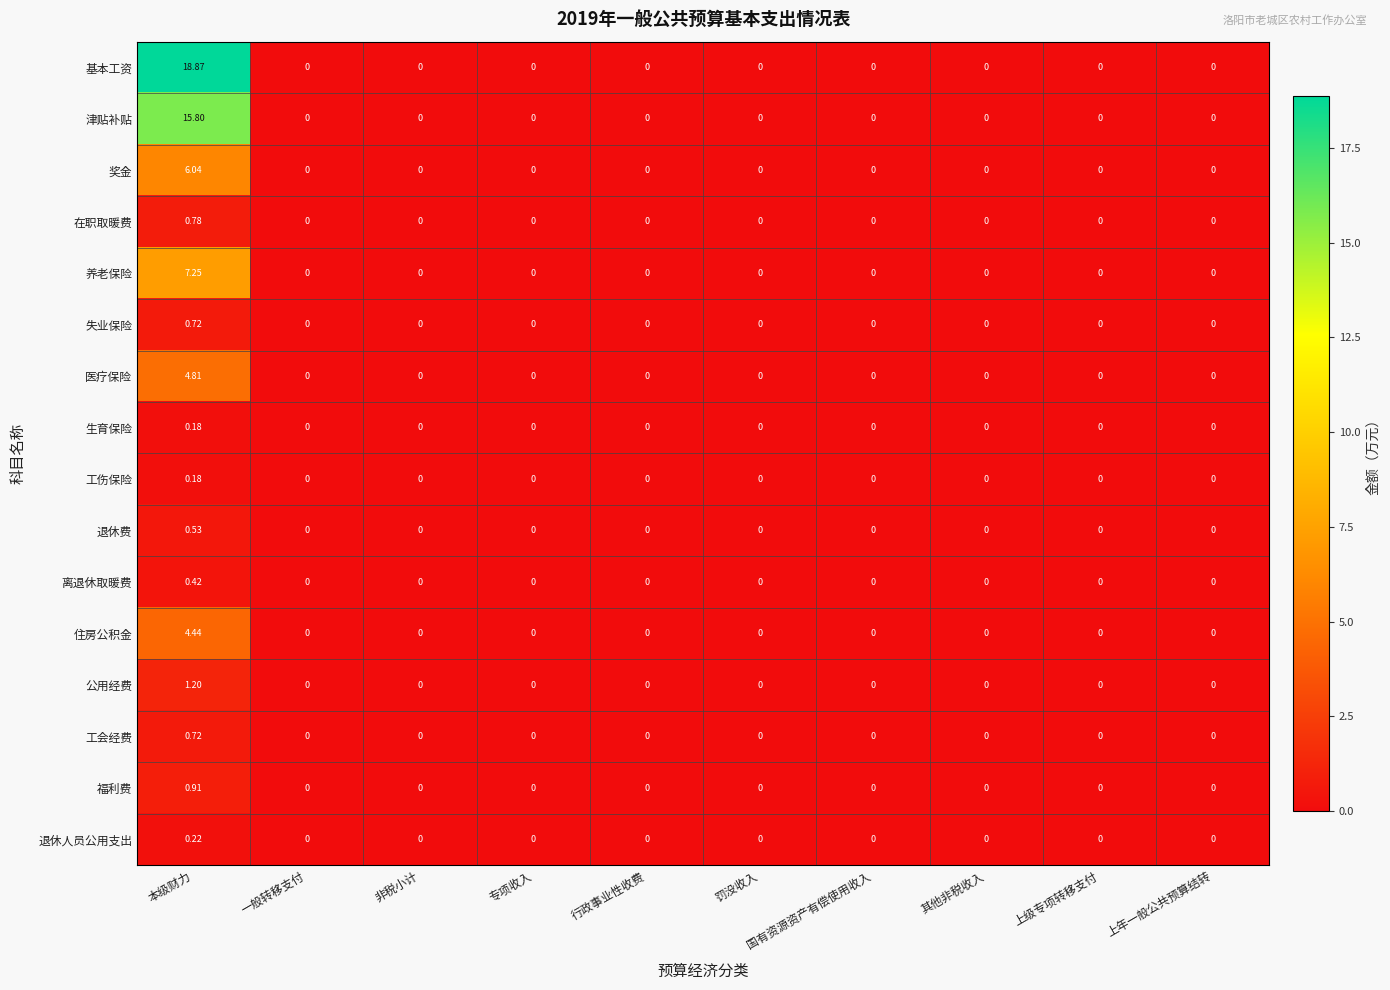

At which category is the sum across all series the highest?

本级财力